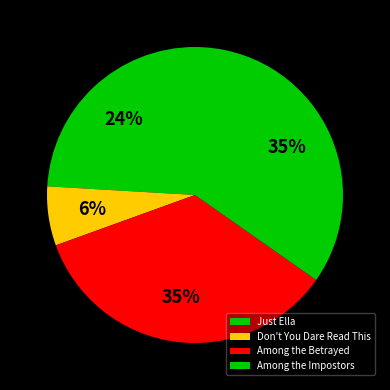

True or false: Among the Betrayed accounts for 45% of the total.

False